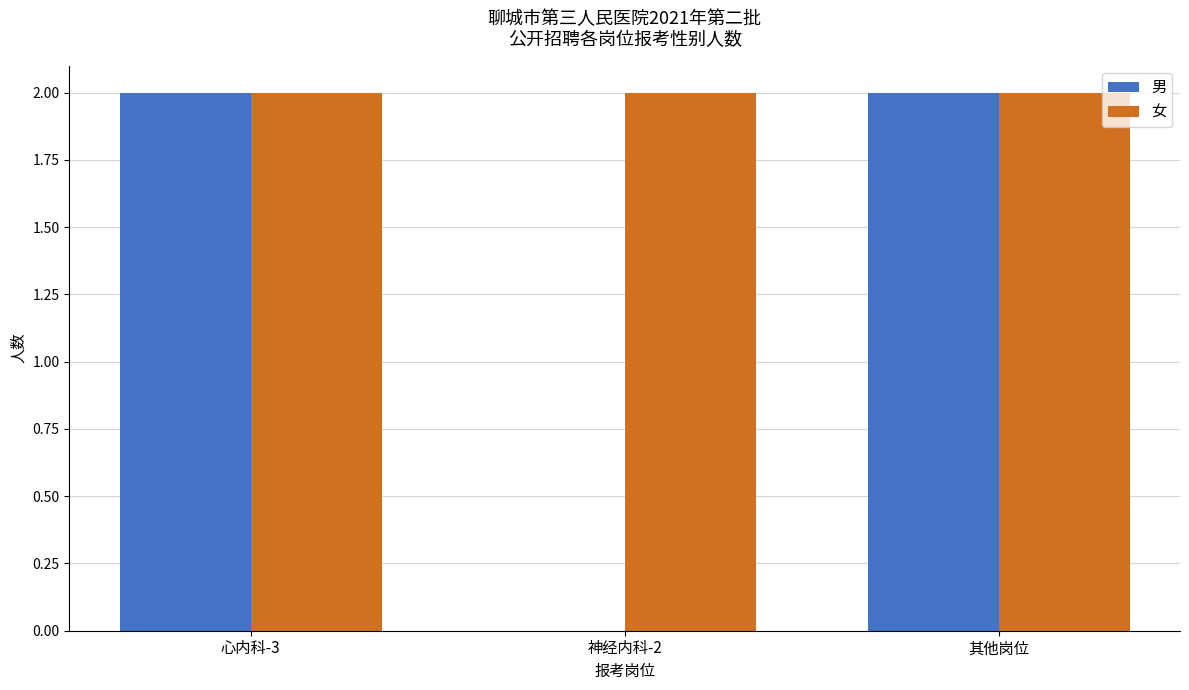

What is the spread (max minus min) of values at 神经内科-2?

2